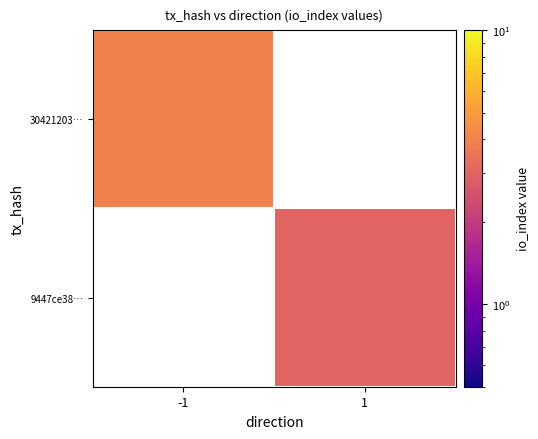

At which label is 30421203… closest to 4?

-1